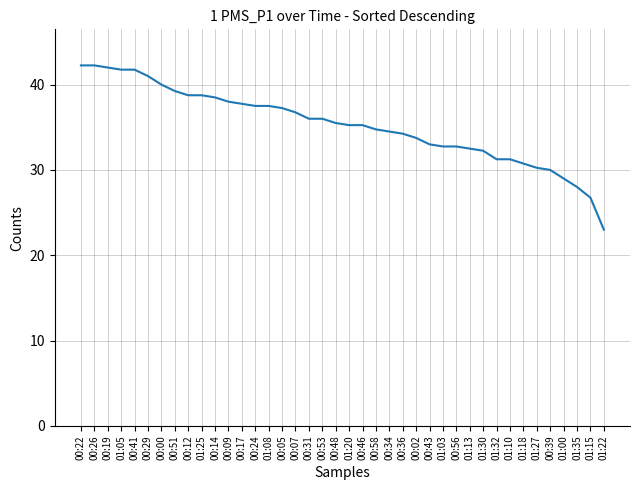

What is the change in value from 00:29 to 00:09?

-3.0